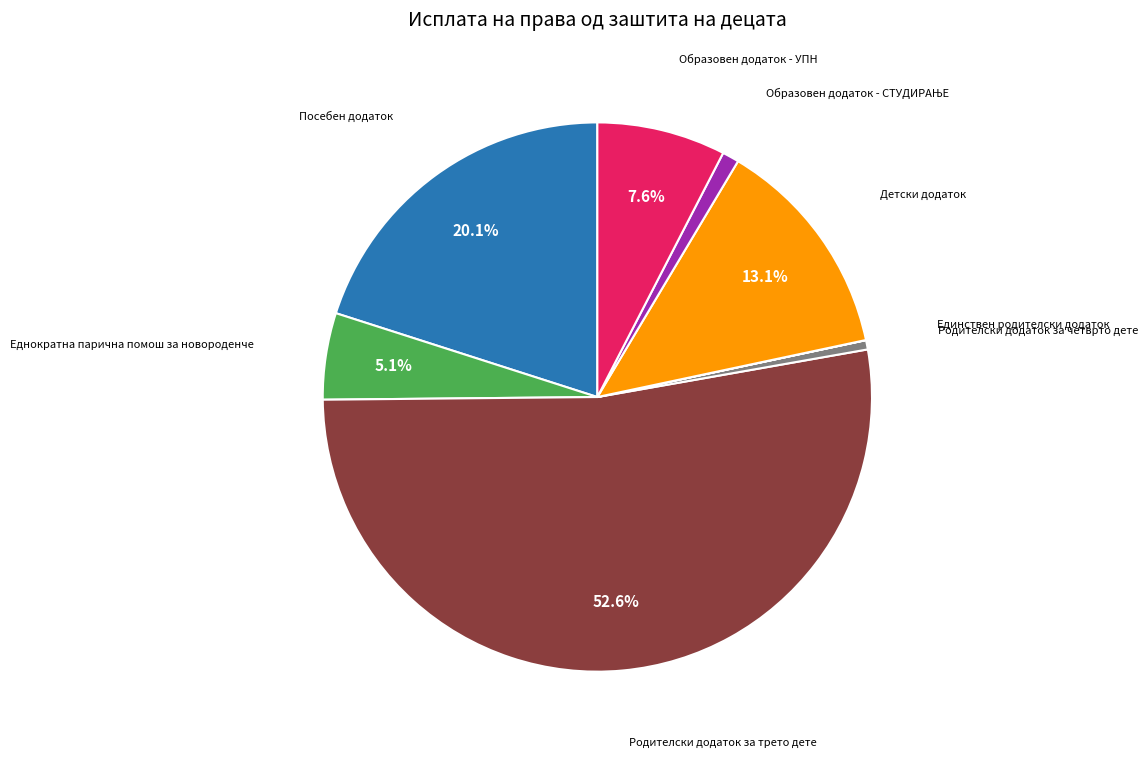

Does any single category account for the majority?

Yes